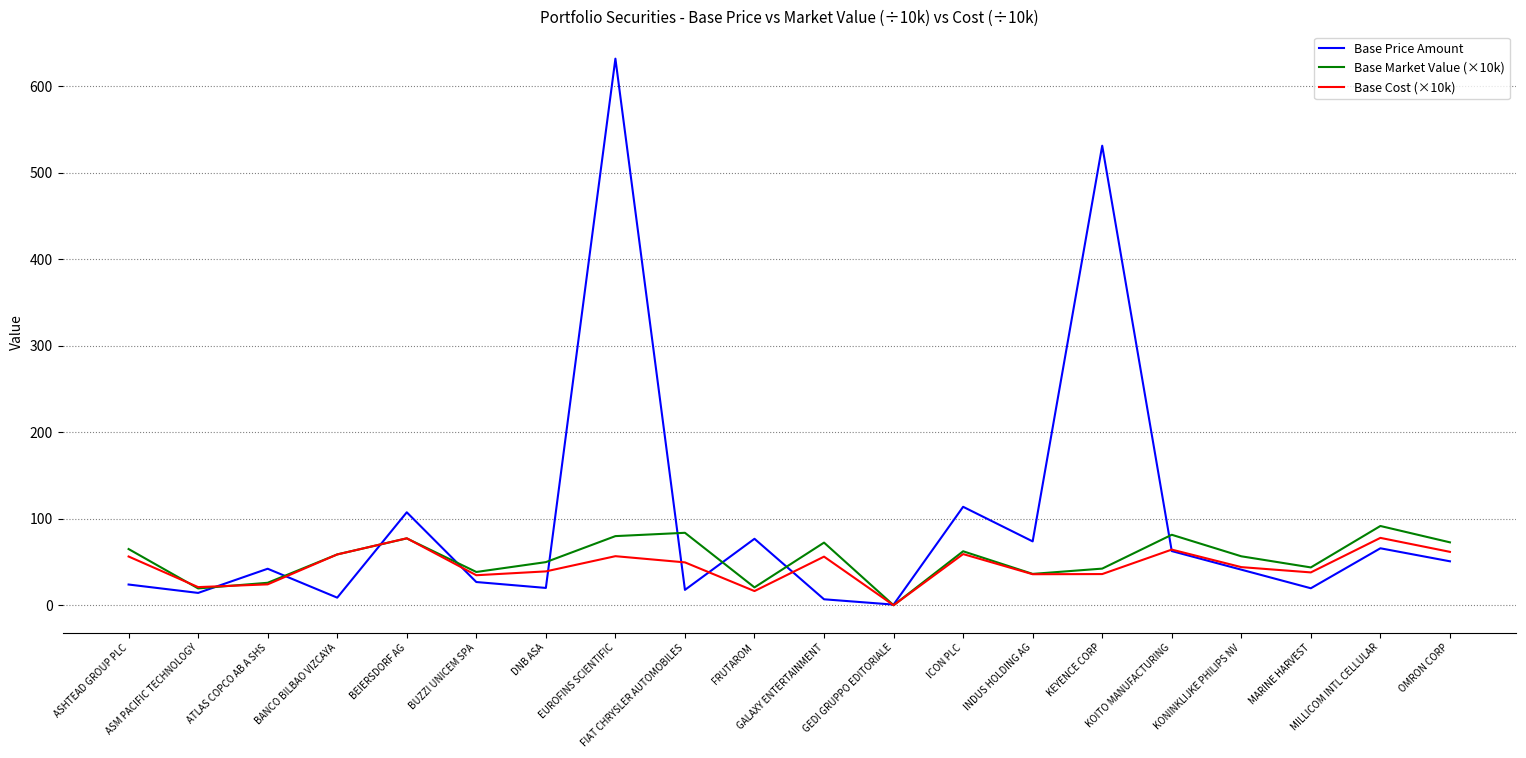

Is it true that Base Price Amount equals 107.5 at BEIERSDORF AG?

True